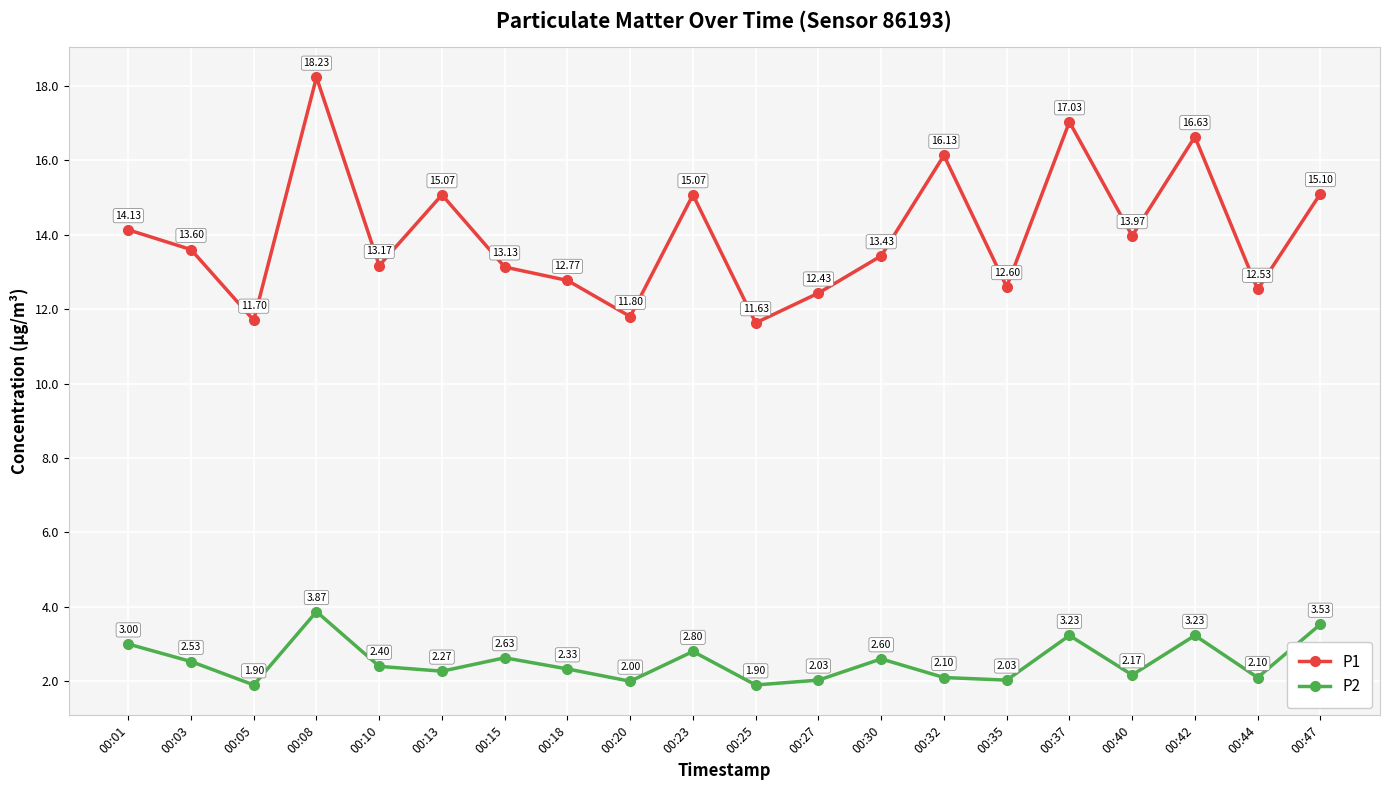

What is the lowest value of the P1 series?

11.6